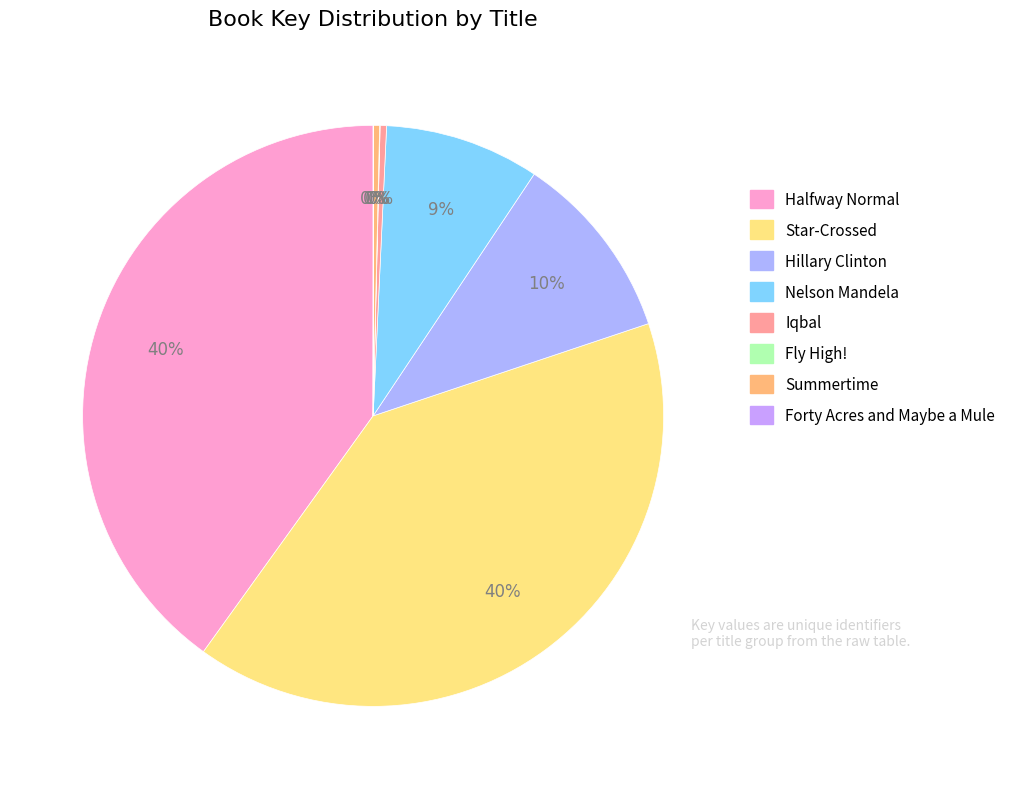

Is the sum of Summertime and Halfway Normal greater than half?

No